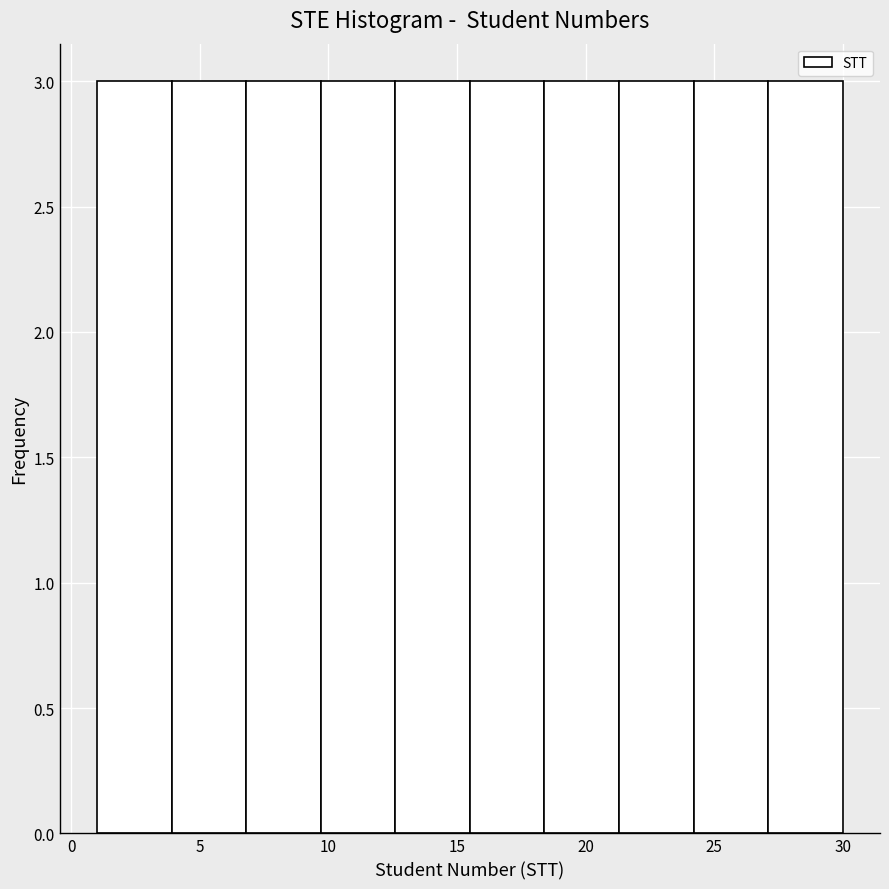

What is the height of the bar covering 24.2 to 27.1 on the x-axis? Neither the bar edges nor the heights are printed on the chart, so give them approximately, as read against the axes.

3